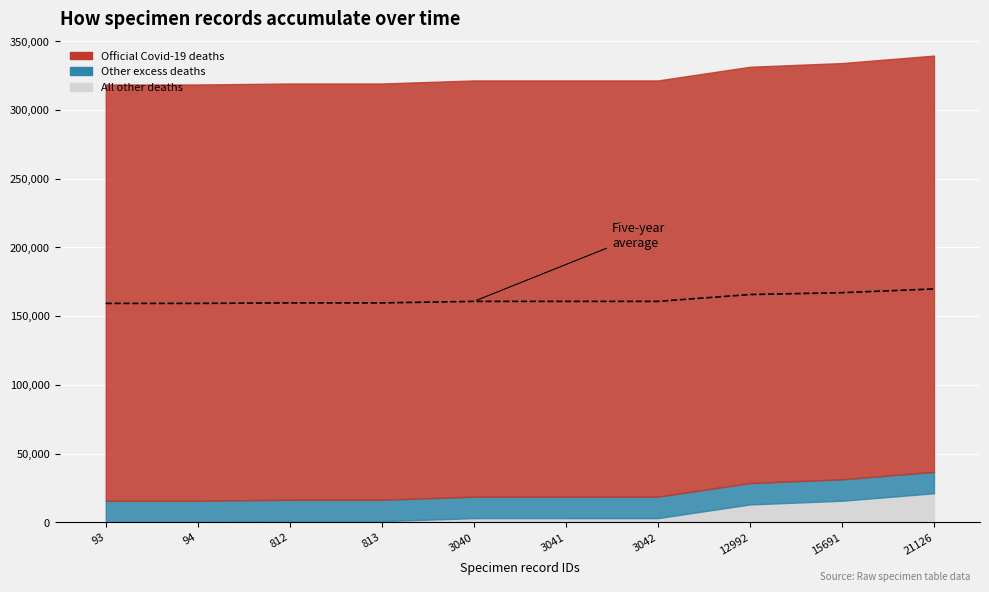

Does the chart display data point markers on the line(s)?

No